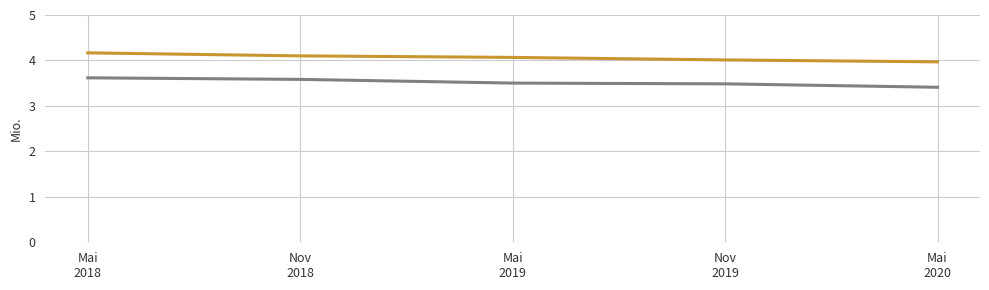

What position from the right is Mai
2020?

1